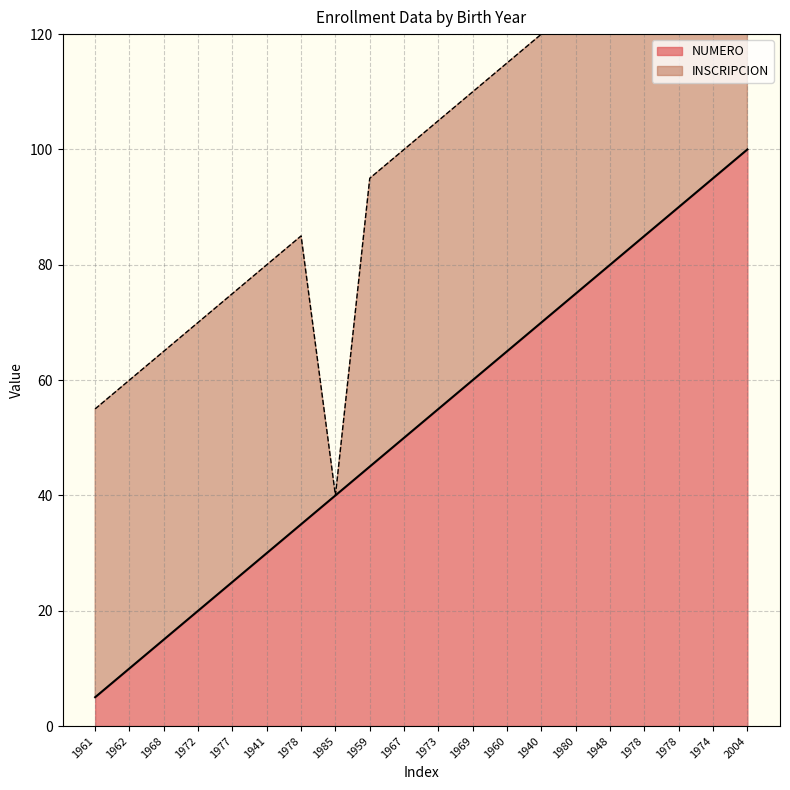

The value at 1961 is 5.0. True or false?

True